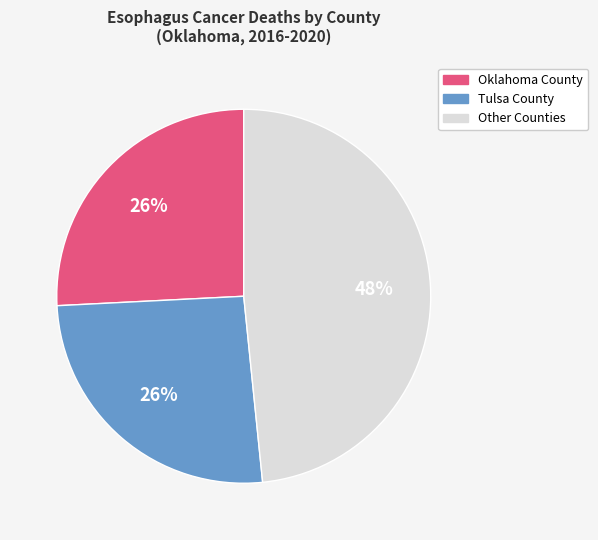

How many segments does this pie chart have?

3